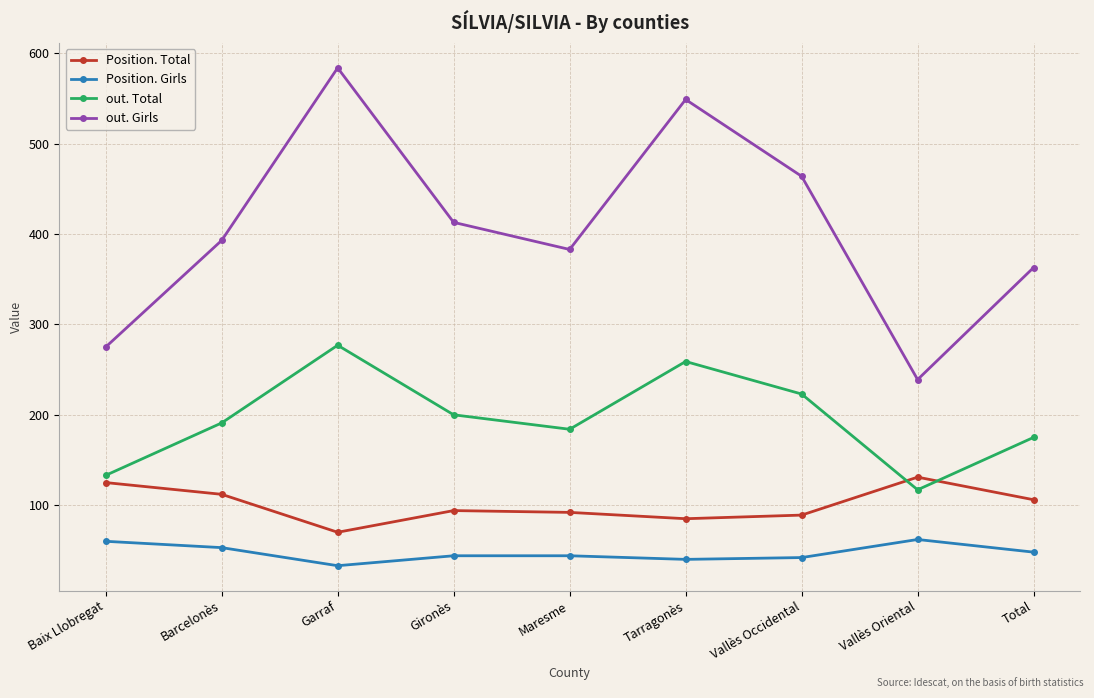

How many data points in Position. Total are less than 94?

4